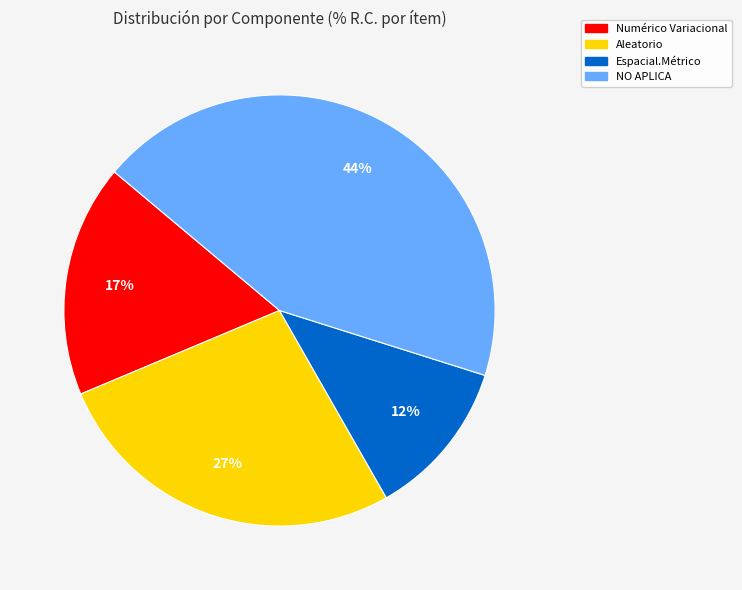

Is there a majority slice in this chart?

No